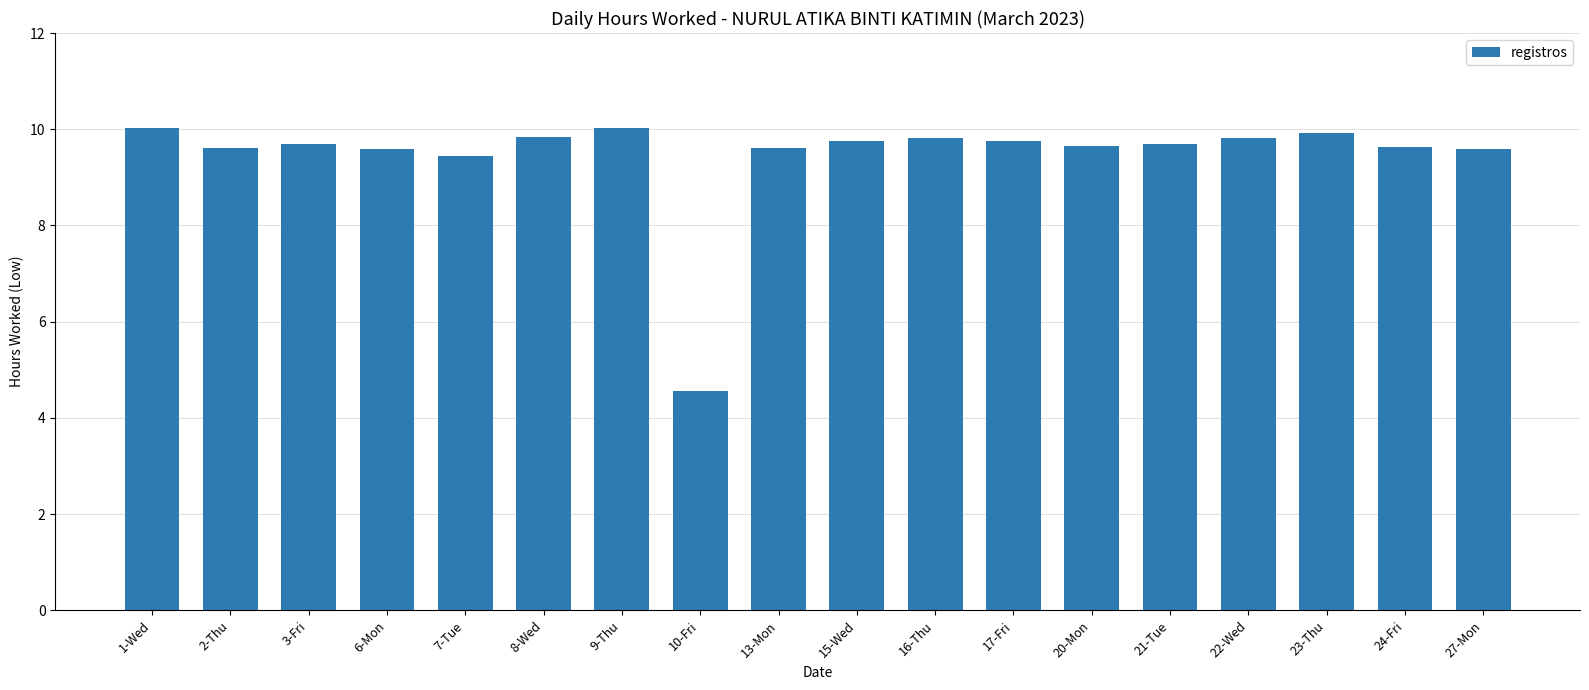

Approximately how many times larger is the value at 15-Wed compared to 23-Thu?

1.0